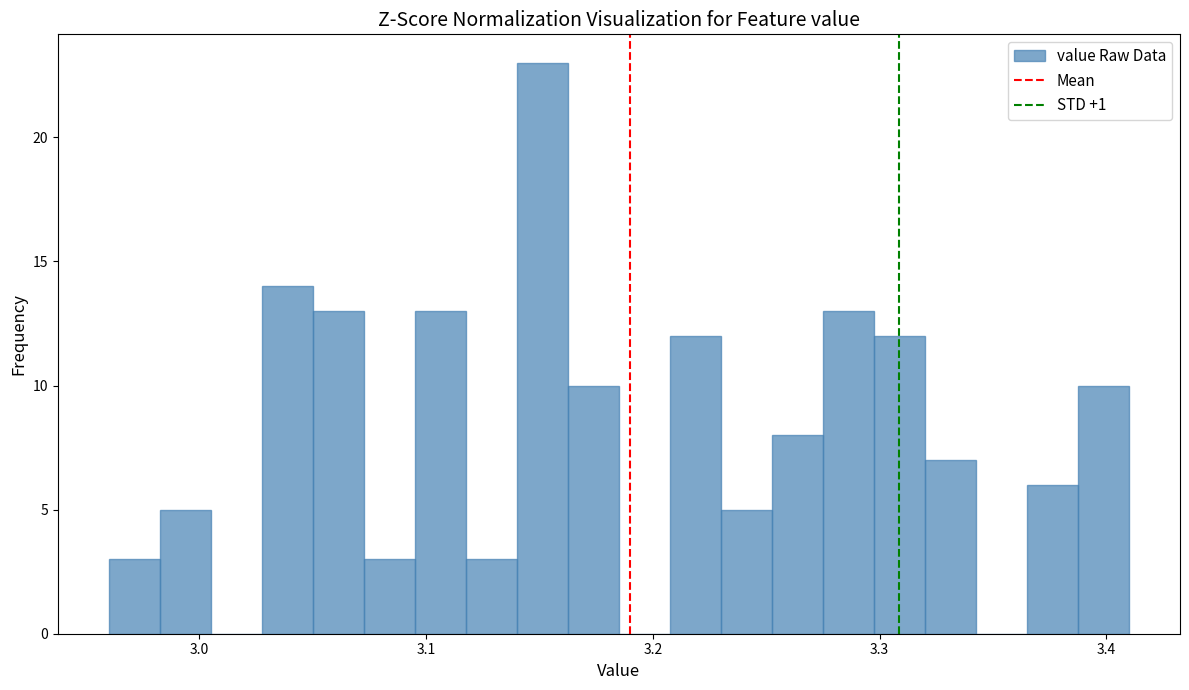

Around what value on the x-axis is the tallest bar? Give the approximate position of its centre, as read against the axis.

3.15